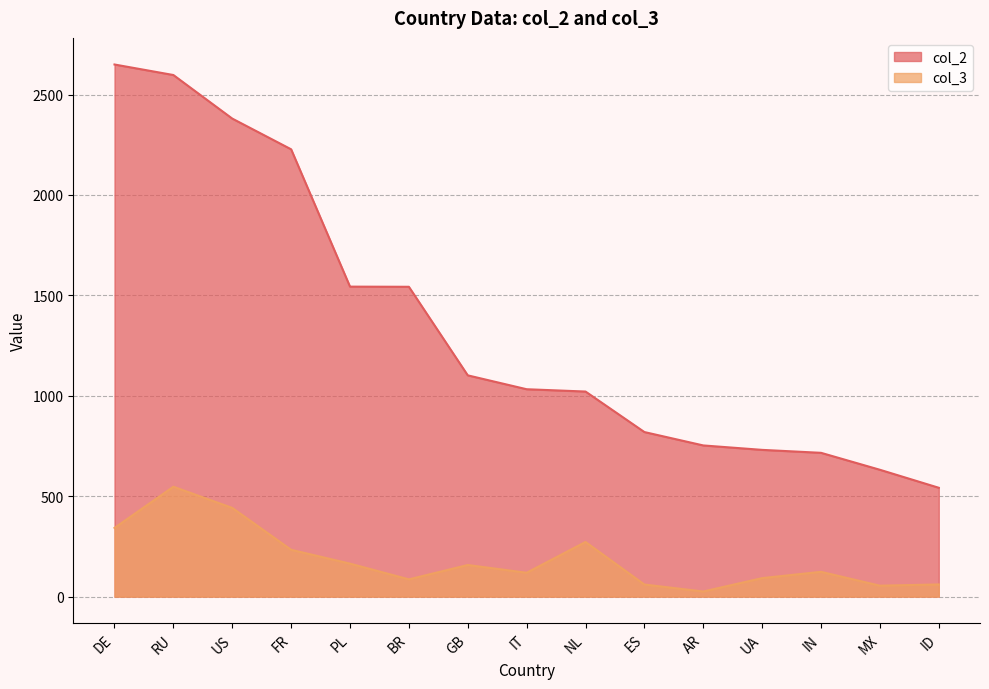

Read the col_3 value at AR.

25.4